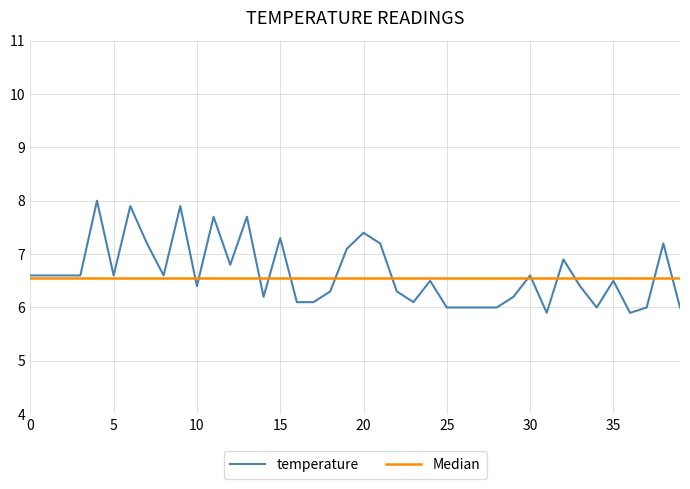

True or false: the data shows 7.2 at 38.

True